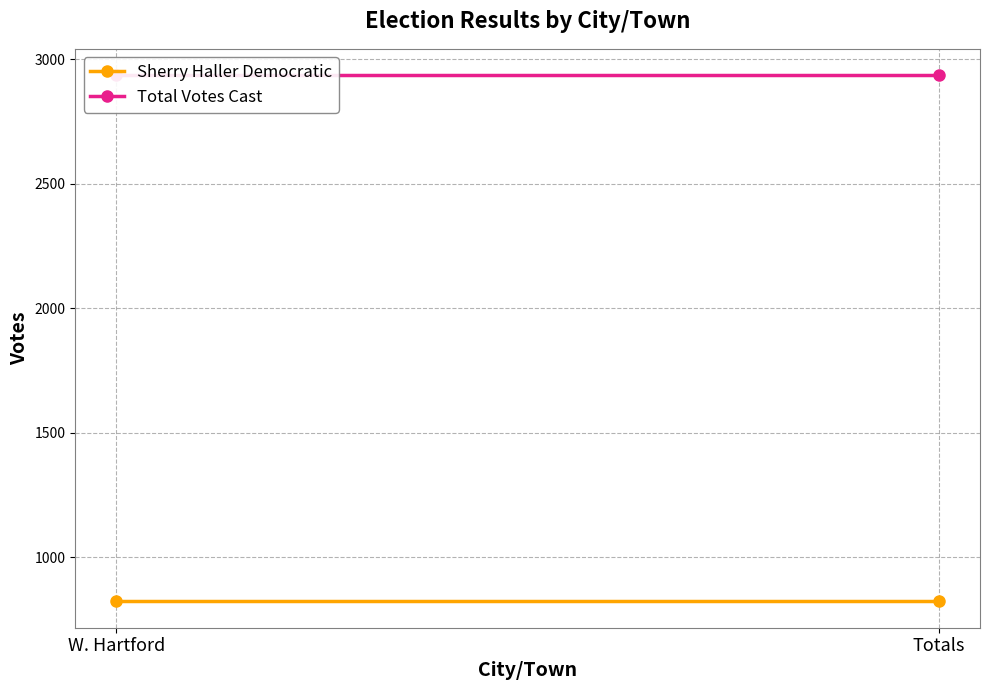

Between W. Hartford and Totals, which series saw the biggest shift?

Sherry Haller Democratic